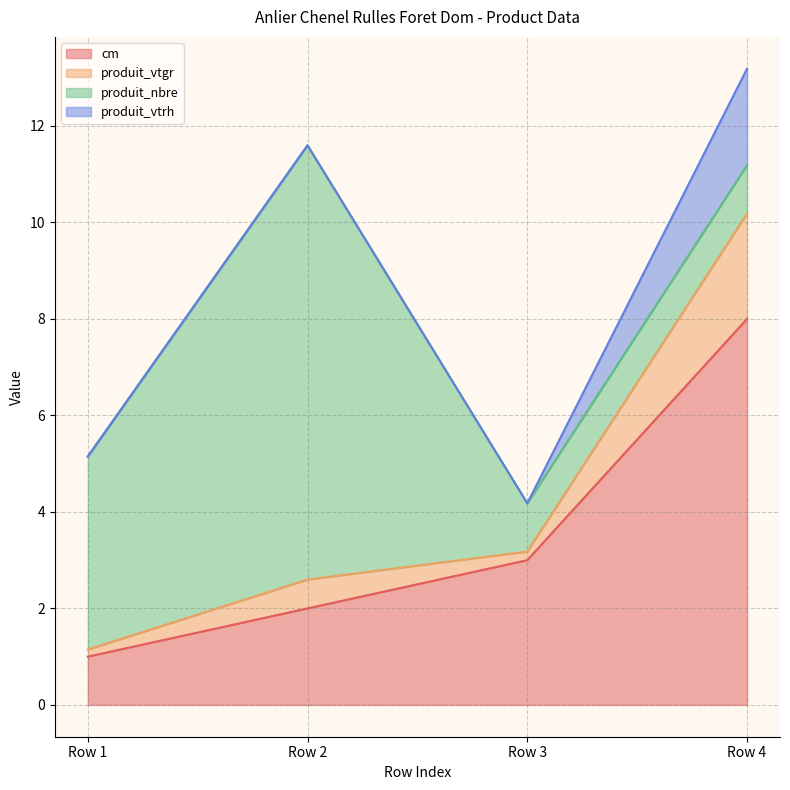

Reading right to left, what are all the values shown in this chart?

cm: Row 4=8.0	Row 3=3.0	Row 2=2.0	Row 1=1.0
produit_vtgr: Row 4=2.2	Row 3=0.2	Row 2=0.6	Row 1=0.1
produit_nbre: Row 4=1.0	Row 3=1.0	Row 2=9.0	Row 1=4.0
produit_vtrh: Row 4=2.0	Row 3=0.0	Row 2=0.0	Row 1=0.0